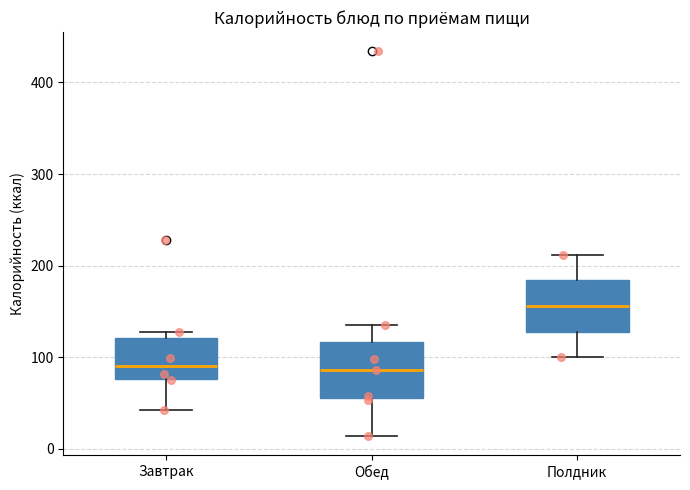

Where is the upper edge of the box for Завтрак on the y-axis? The values are not printed on the chart, so give them approximately, as read against the axis.

120